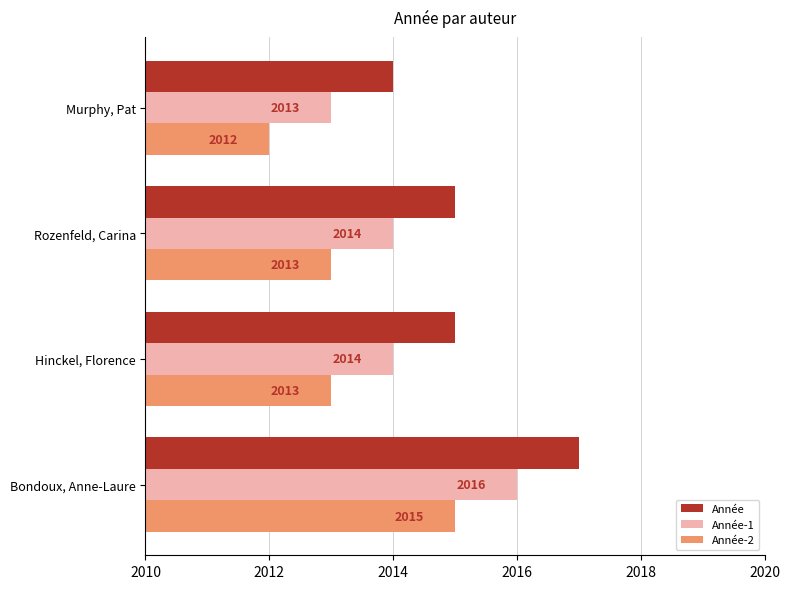

Rank the series by their maximum value, from highest to lowest.

Année, Année-1, Année-2